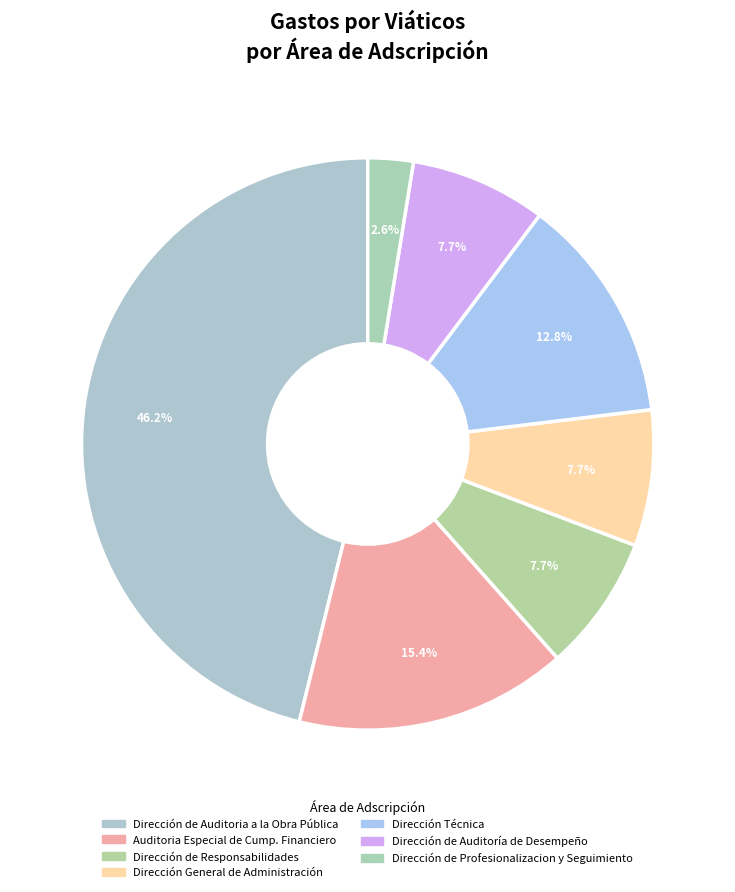

Combined, what portion of the pie is Auditoria Especial de Cump. Financiero and Dirección Técnica?

28.2%